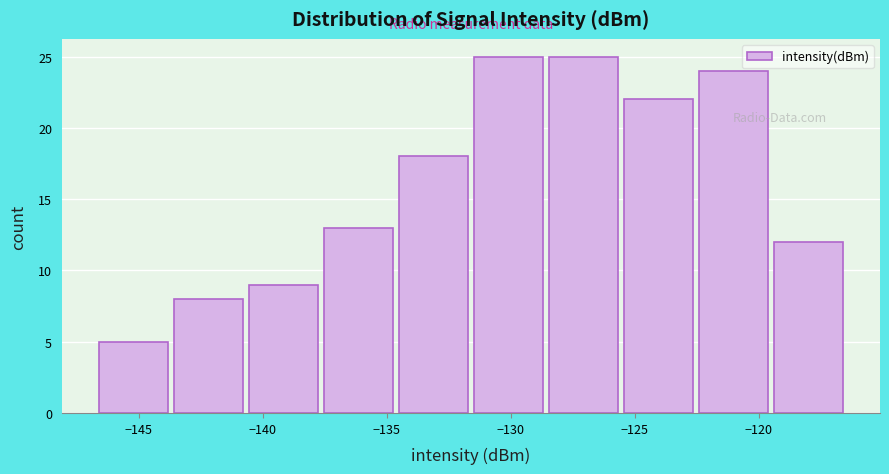

How tall is the bar that spans -131.5 to -128.5 on the x-axis? Neither the bar edges nor the heights are printed on the chart, so give them approximately, as read against the axes.

25